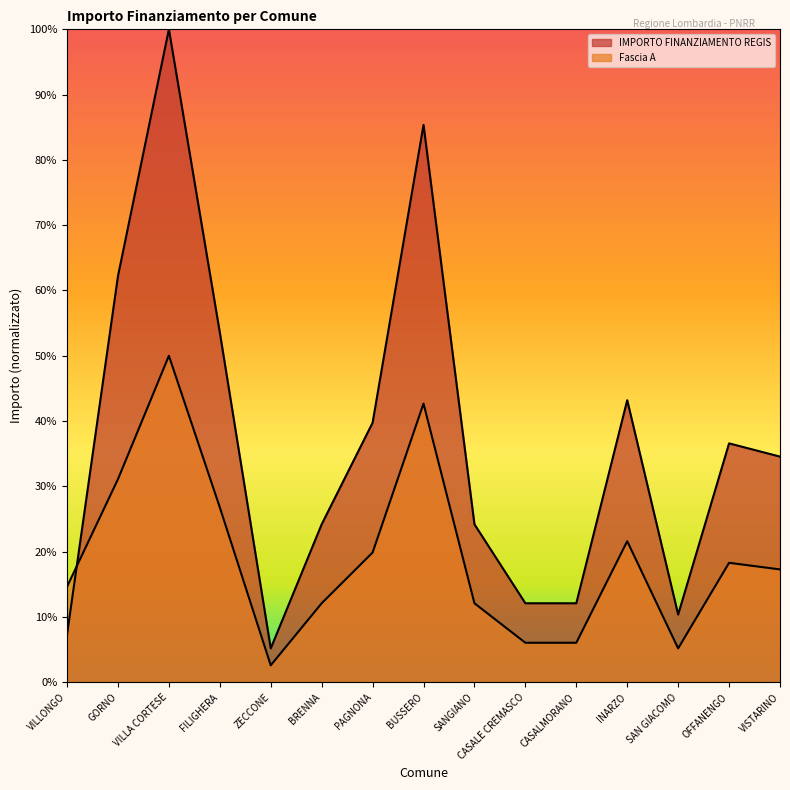

Reading left to right, transcribe all the data shown in this chart.

IMPORTO FINANZIAMENTO REGIS: VILLONGO=7.3	GORNO=62.2	VILLA CORTESE=100.0	FILIGHERA=53.6	ZECCONE=5.2	BRENNA=24.2	PAGNONA=39.7	BUSSERO=85.4	SANGIANO=24.2	CASALE CREMASCO=12.1	CASALMORANO=12.1	INARZO=43.2	SAN GIACOMO=10.4	OFFANENGO=36.6	VISTARINO=34.6
Fascia A: VILLONGO=14.6	GORNO=31.1	VILLA CORTESE=50.0	FILIGHERA=26.8	ZECCONE=2.6	BRENNA=12.1	PAGNONA=19.9	BUSSERO=42.7	SANGIANO=12.1	CASALE CREMASCO=6.0	CASALMORANO=6.0	INARZO=21.6	SAN GIACOMO=5.2	OFFANENGO=18.3	VISTARINO=17.3